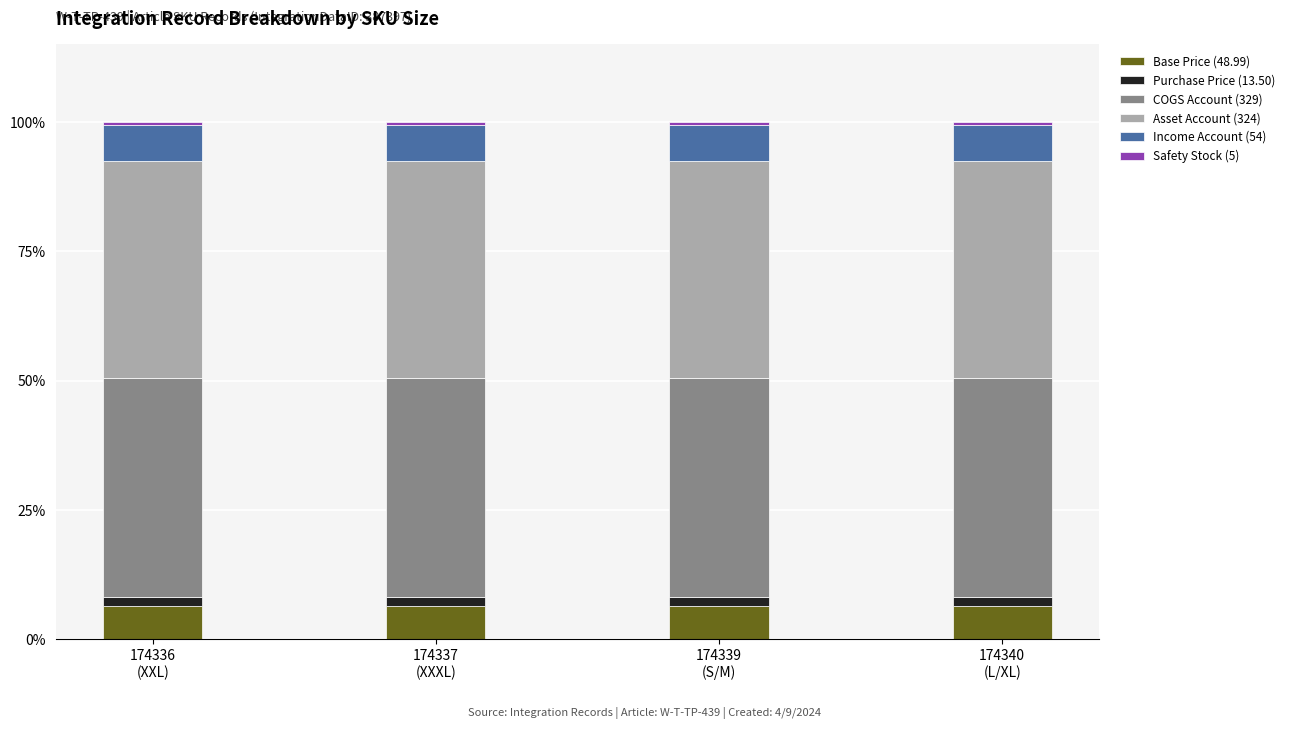

What is the lowest value of the Base Price (48.99) series?

6.3